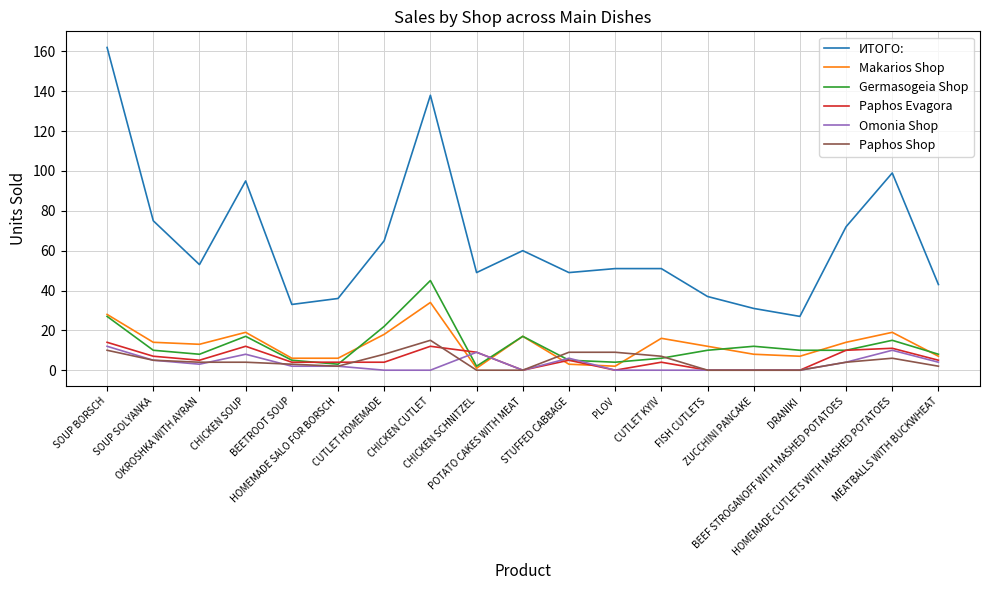

The Germasogeia Shop series shows 22 at CUTLET HOMEMADE. True or false?

True